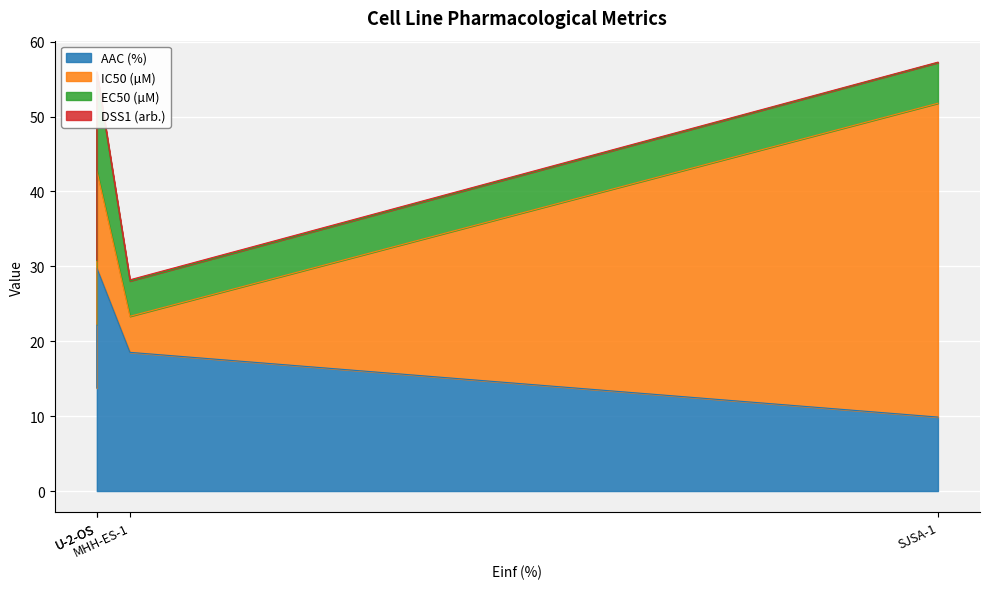

At U-2-OS, list the series in order from largest to smallest.

AAC (%), IC50 (µM), EC50 (µM), DSS1 (arb.)